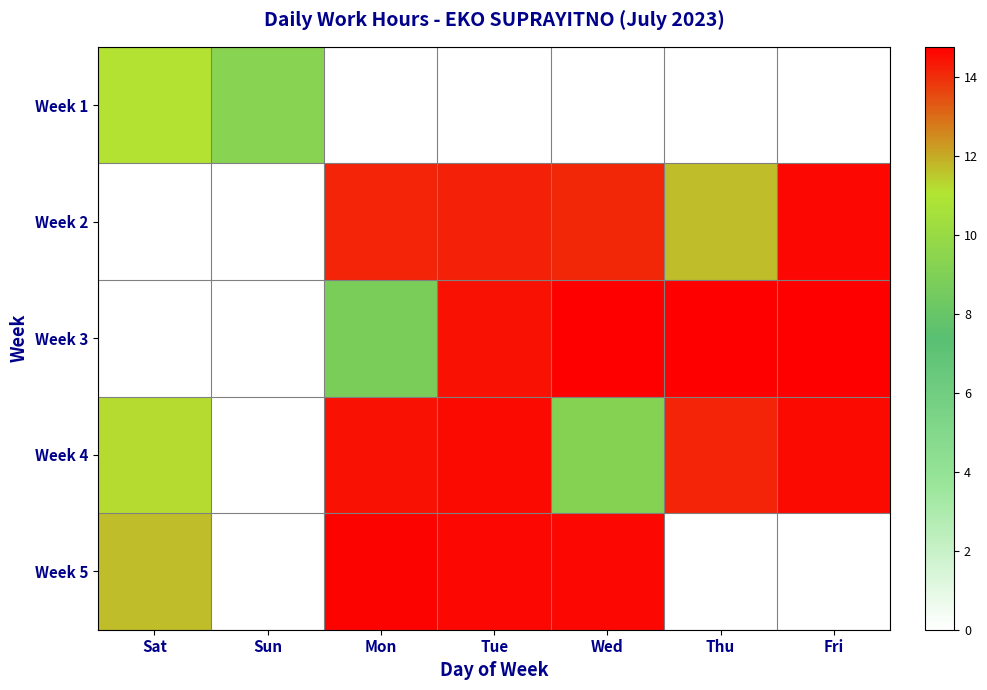

At how many categories does at least one series exceed 2?

7